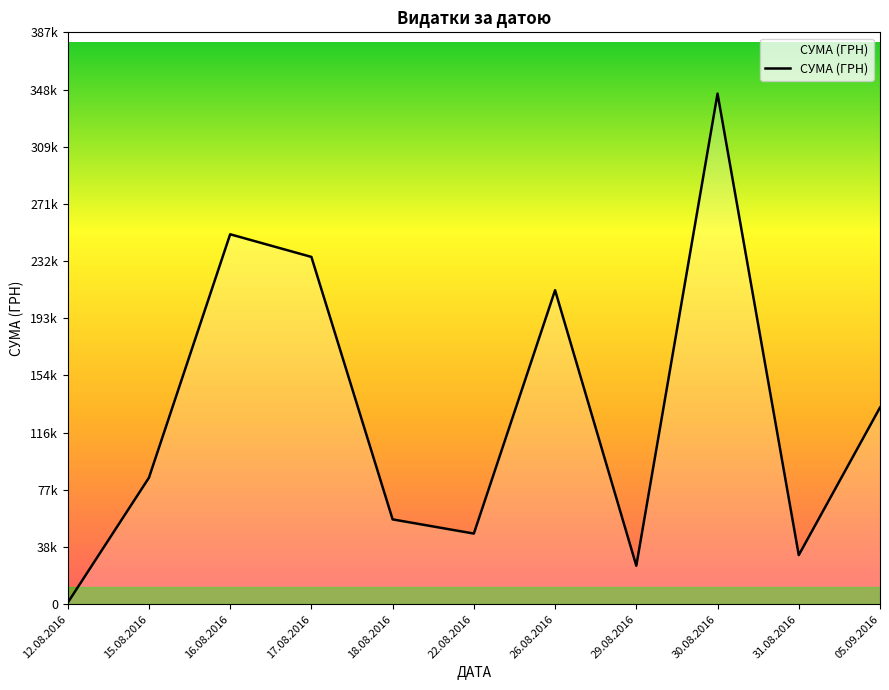

Does the chart display data point markers on the line(s)?

No